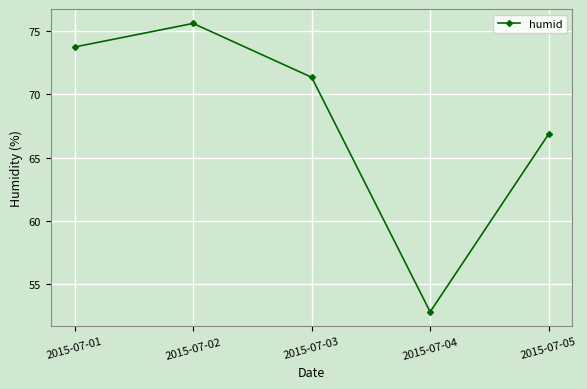

How many interior local valleys (lower than both neighbors) does the data have?

1